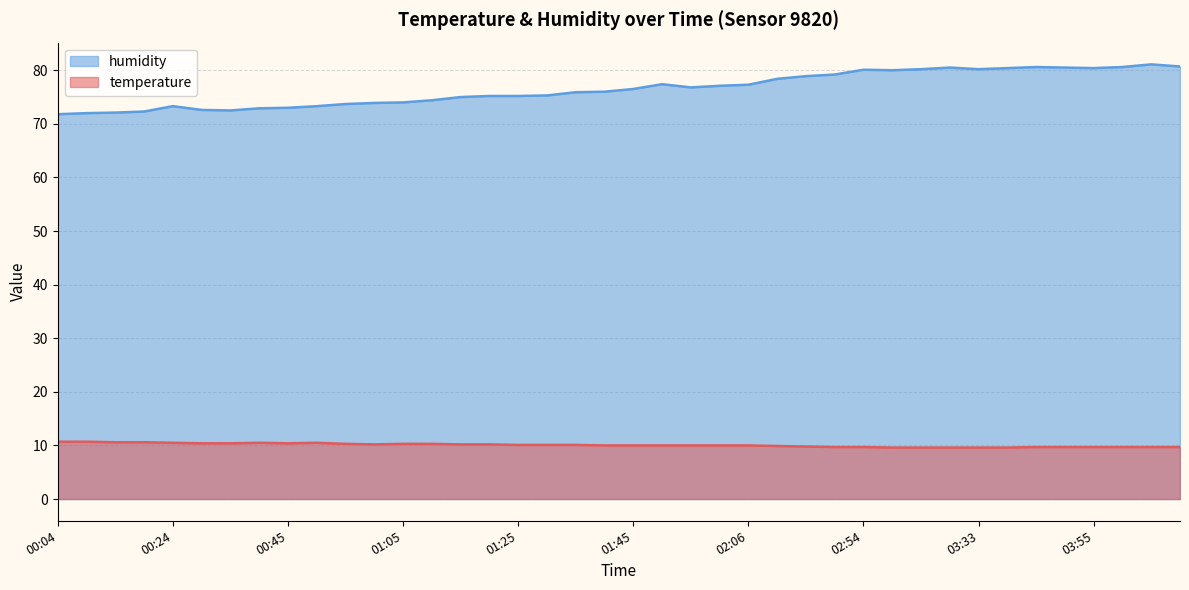

Where is the first local minimum for temperature?

00:45